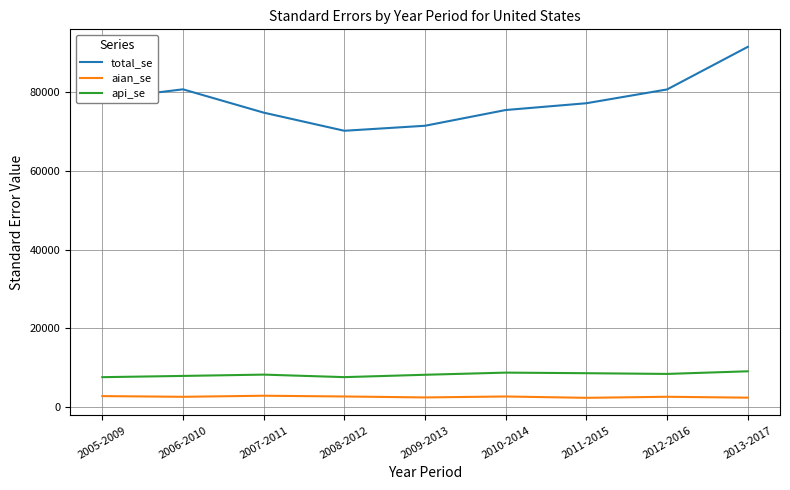

What position from the left is 2008-2012?

4